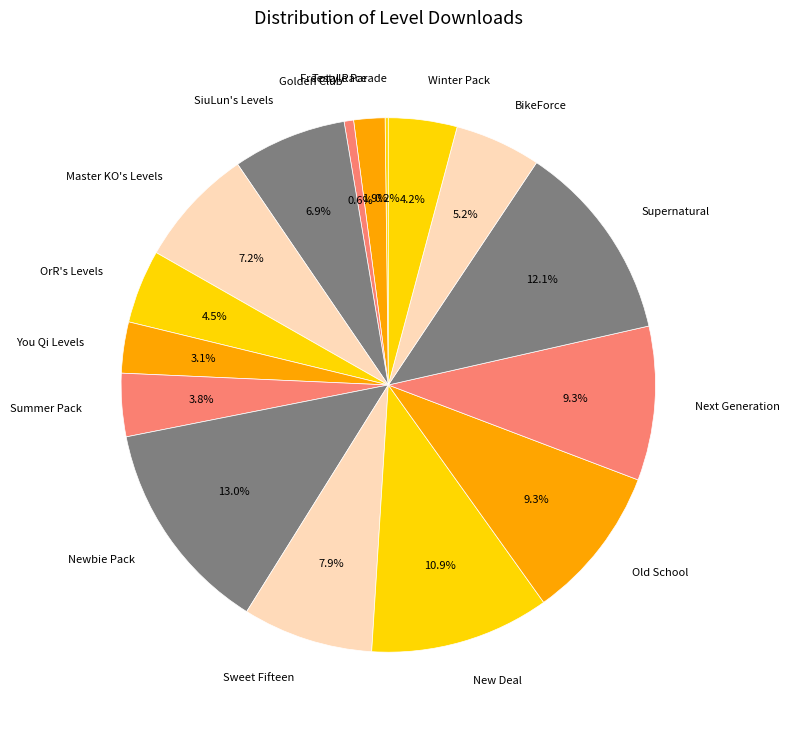

To the nearest percent, what is the difference between the largest and smallest slice percentages?

13%